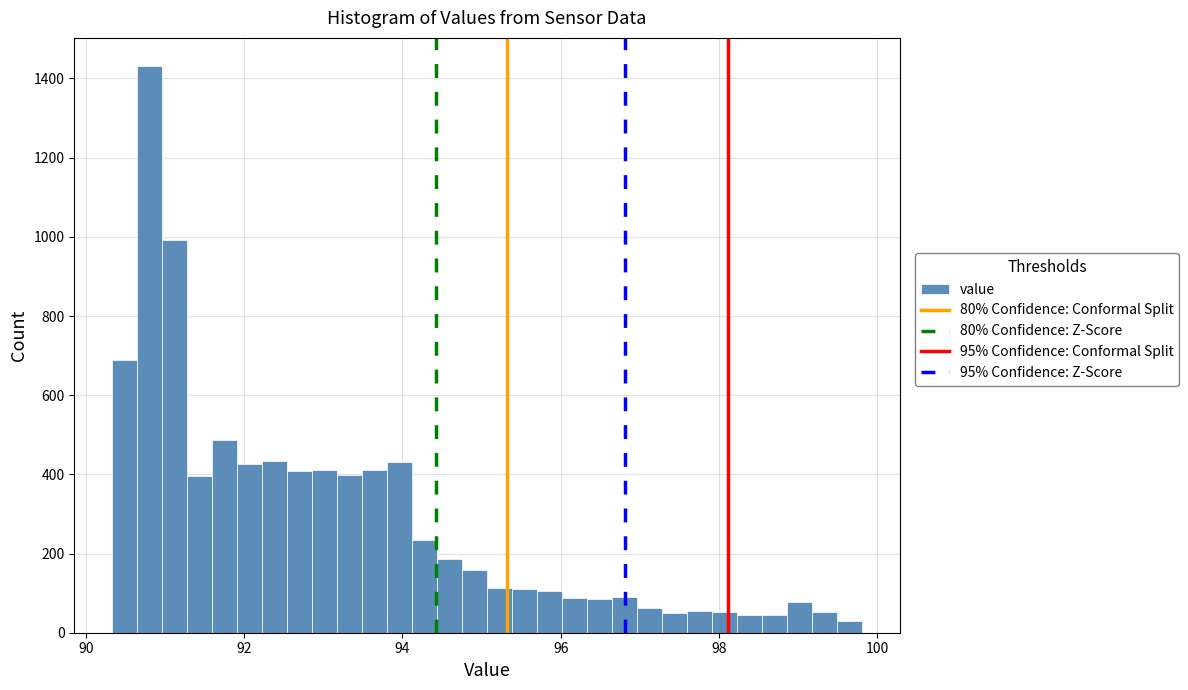

Read against the x-axis, roughly where is the centre of the tallest bar?

90.8